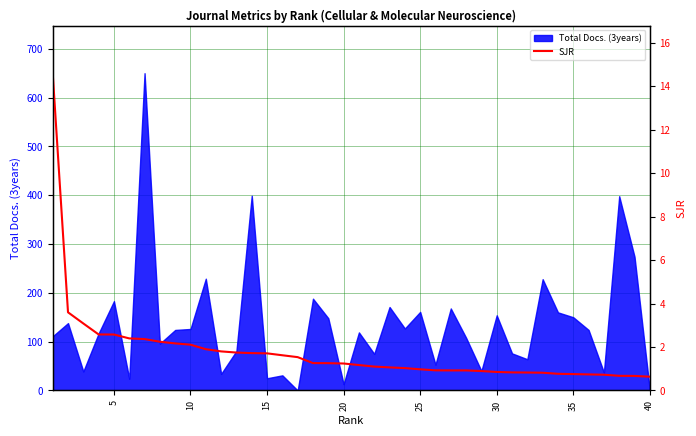

Is it true that Total Docs. (3years) equals 154 at 30?

True